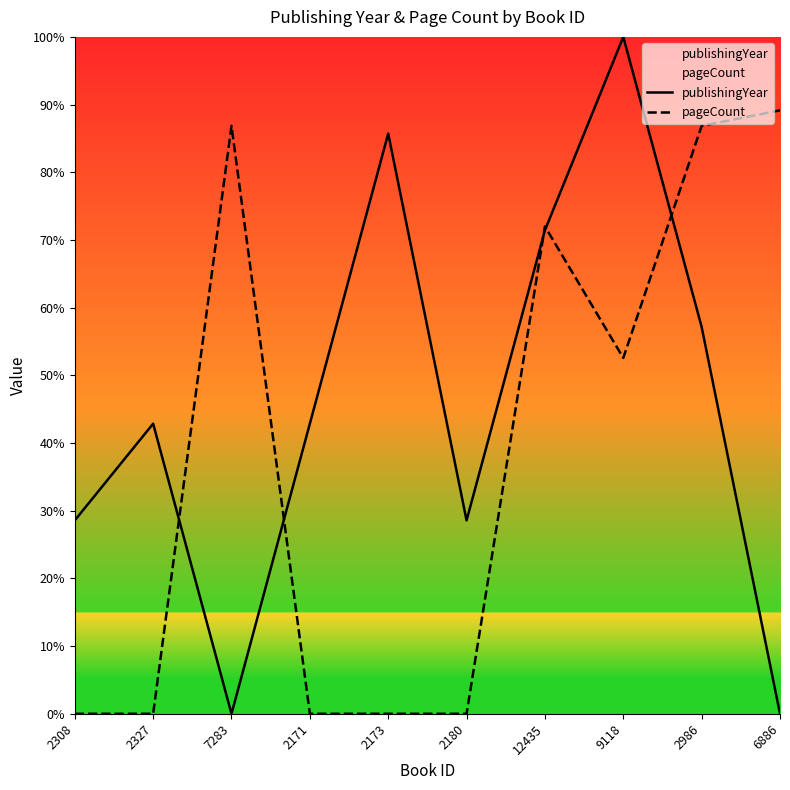

At 6886, list the series in order from smallest to largest.

publishingYear, pageCount